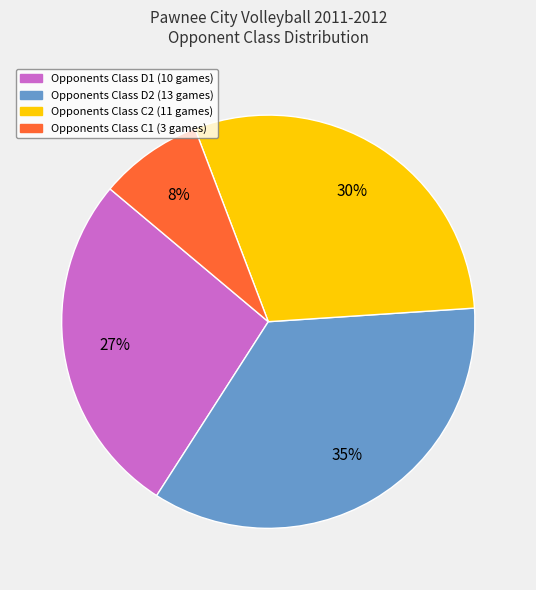

Does any single category account for the majority?

No